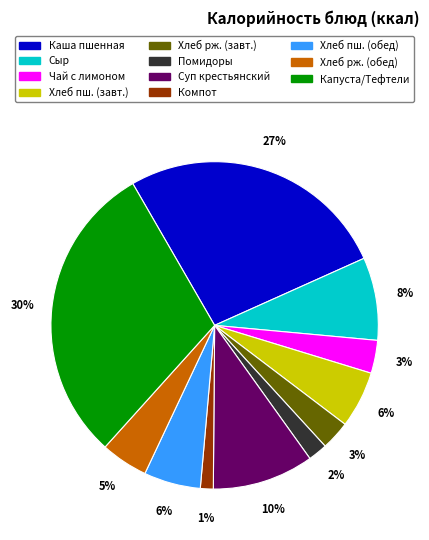

To the nearest percent, what is the difference between the largest and smallest slice percentages?

29%